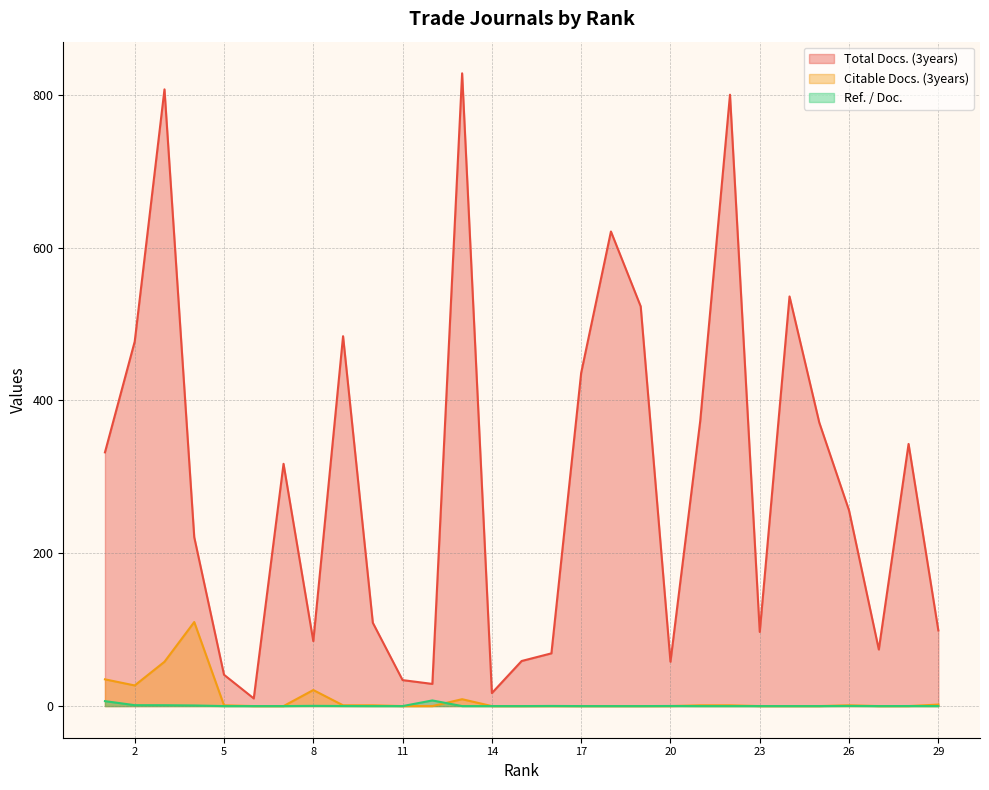

What is the highest value of the Total Docs. (3years) series?

828.0